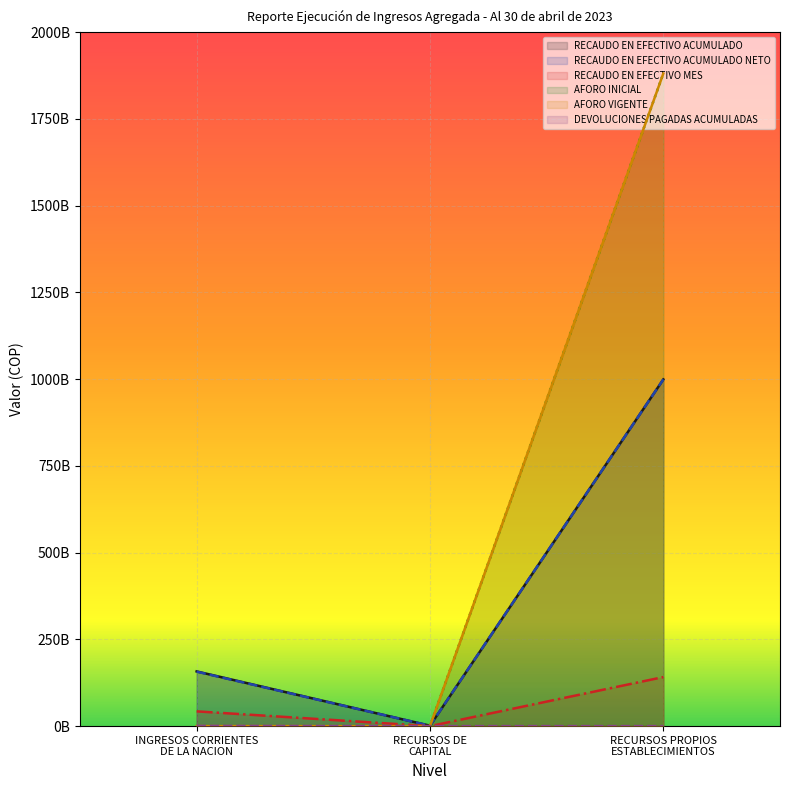

Which has a higher value, RECURSOS PROPIOS ESTABLECIMIENTOS or RECURSOS DE CAPITAL?

RECURSOS PROPIOS ESTABLECIMIENTOS